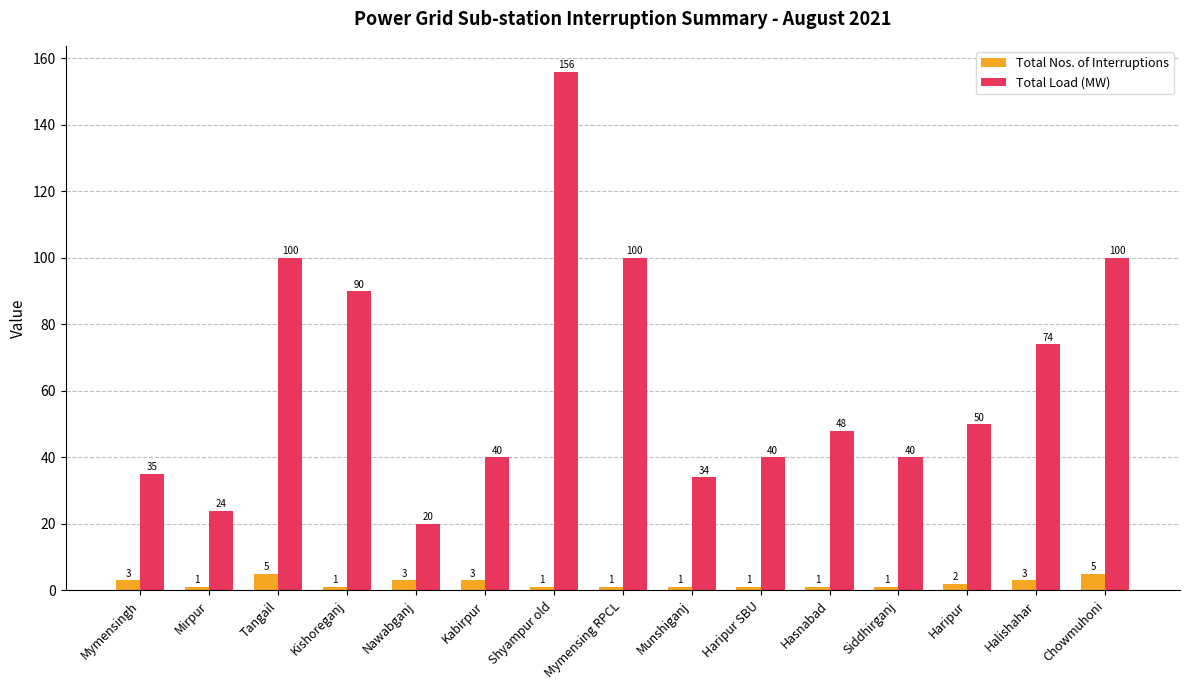

Which label corresponds to the largest value in the chart?

Shyampur old